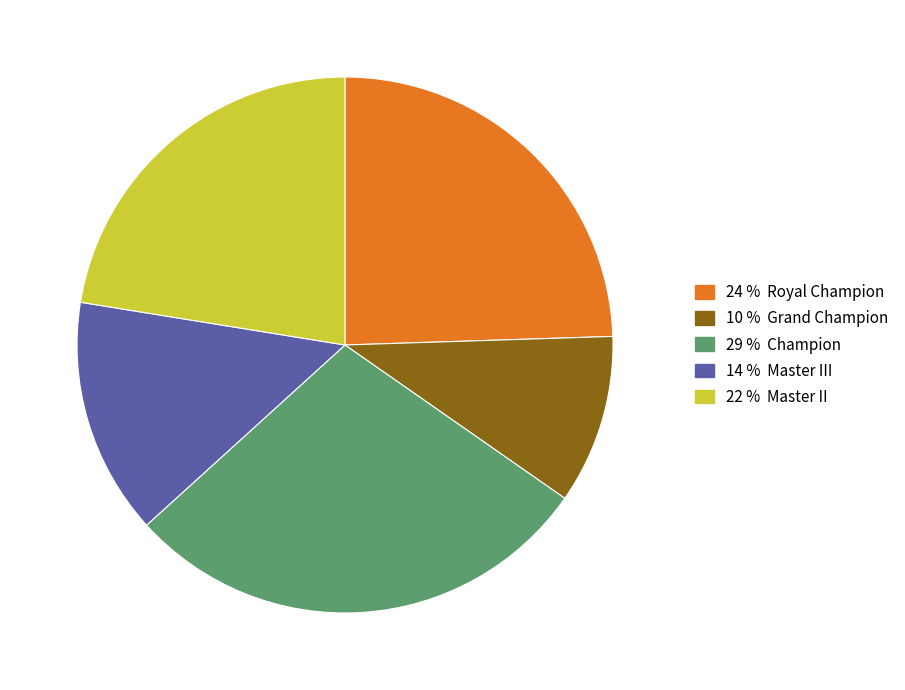

Does any single category account for the majority?

No